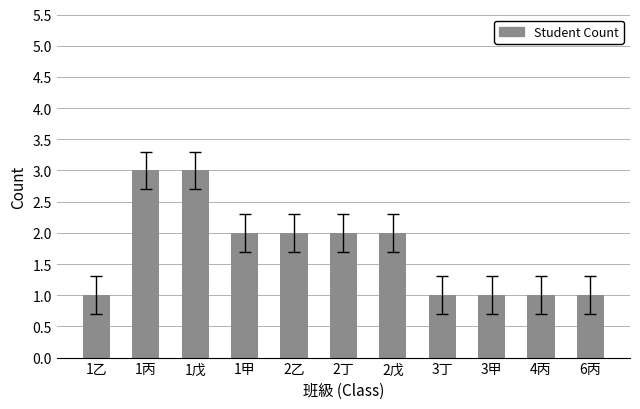

Reading left to right, list all the values displayed in this chart.

1乙=1	1丙=3	1戊=3	1甲=2	2乙=2	2丁=2	2戊=2	3丁=1	3甲=1	4丙=1	6丙=1